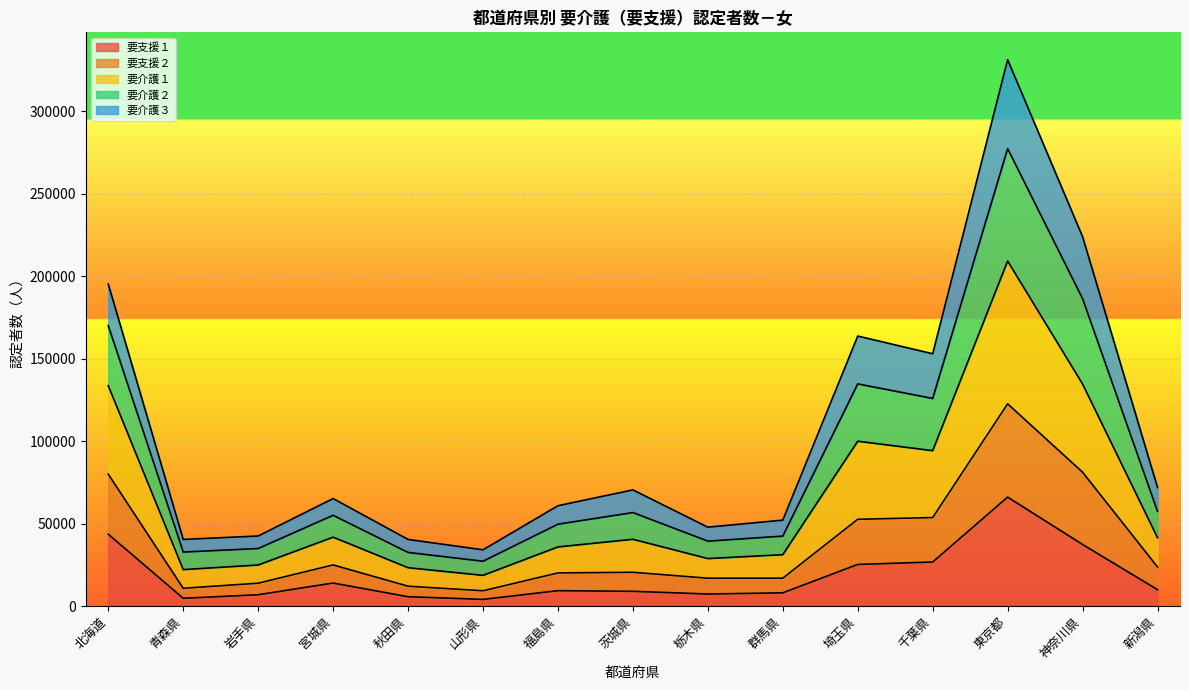

The value of 要支援１ at 北海道 is 10068. True or false?

False